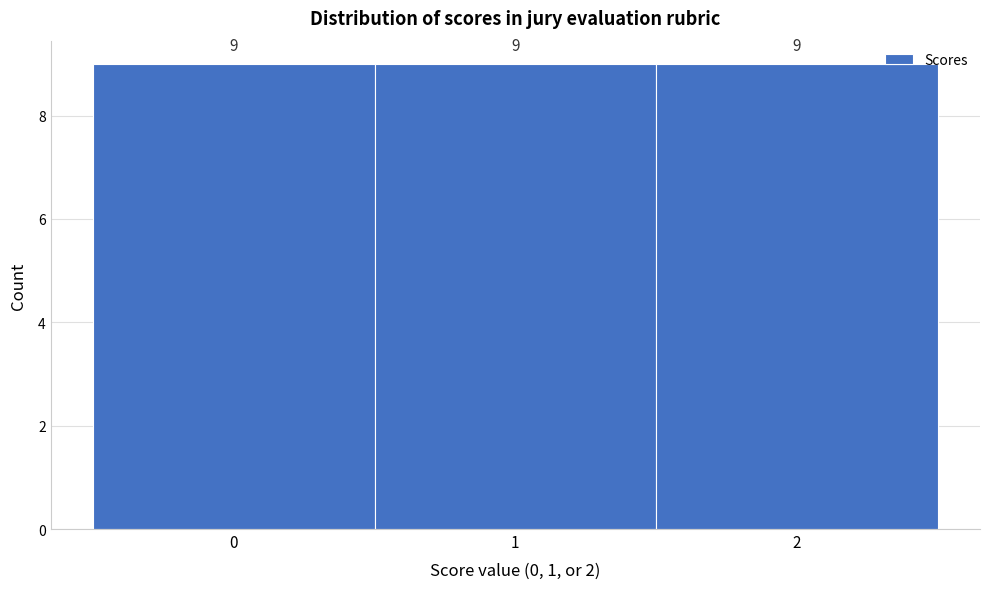

What is the height of the bar covering 0.5 to 1.5 on the x-axis?

9